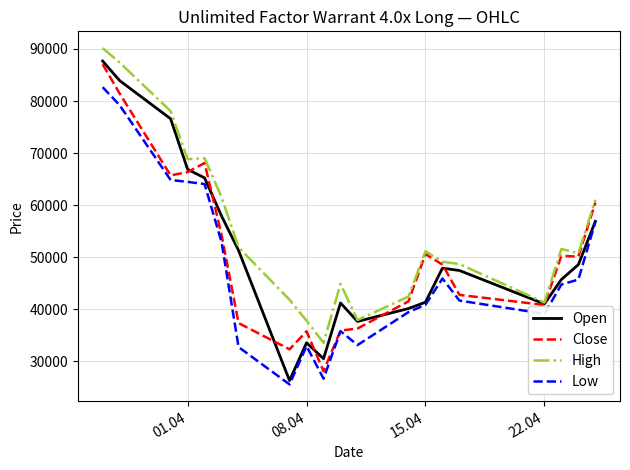

Count the number of categories in the chart.

20